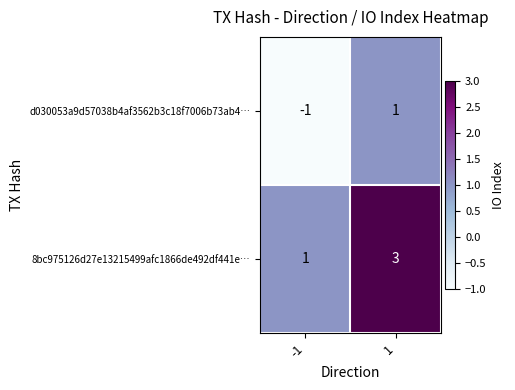

What is the sum of the 8bc975126d27e13215499afc1866de492df441e… values at 1 and -1?

4